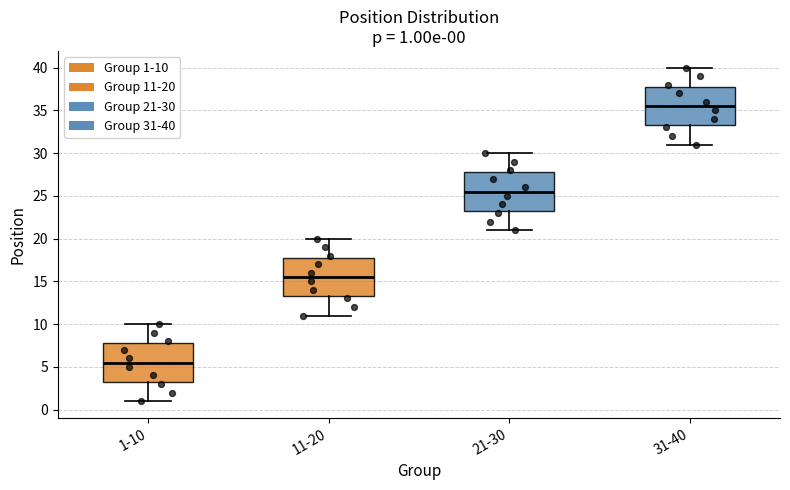

Which box's median line is the lowest?

1-10